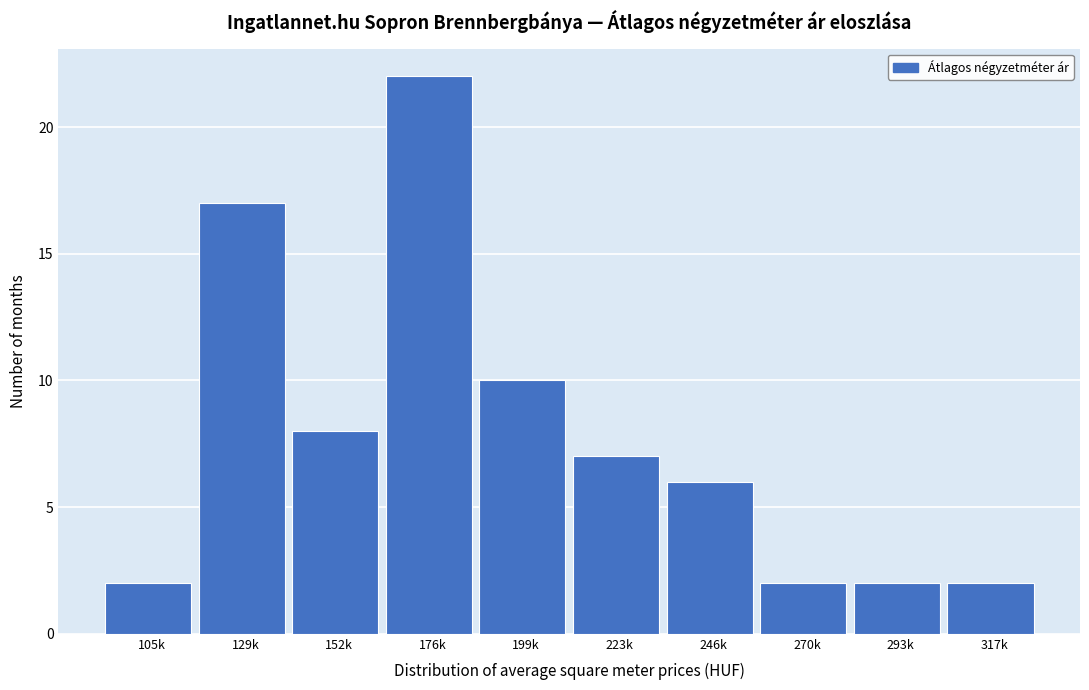

Reading left to right, transcribe all the data shown in this chart.

2	17	8	22	10	7	6	2	2	2